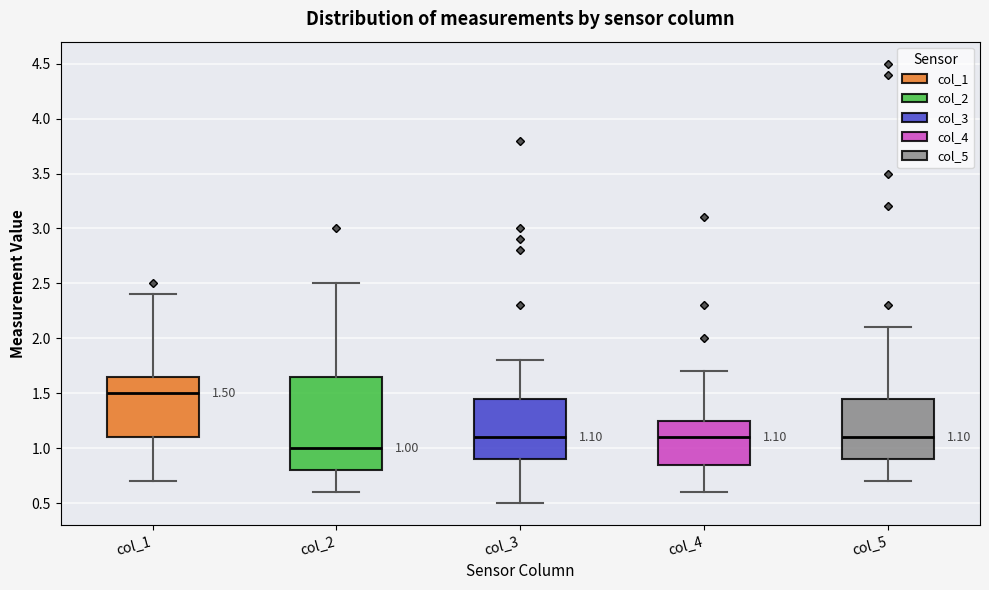

Which box has the lowest median line?

col_2